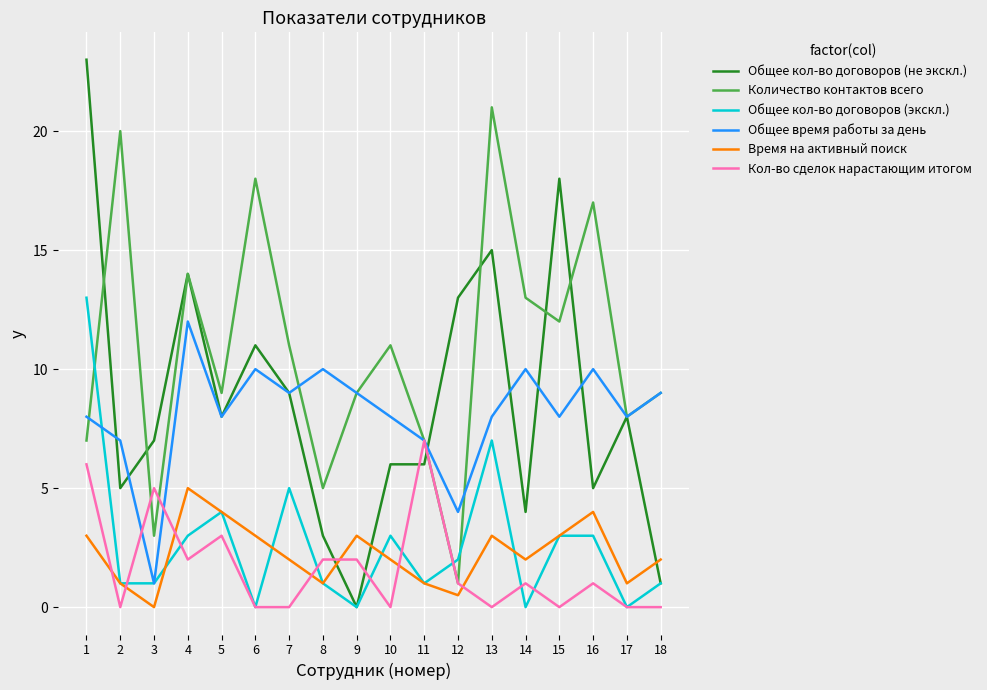

Where is Общее кол-во договоров (не экскл.) nearest to the value 11?

6